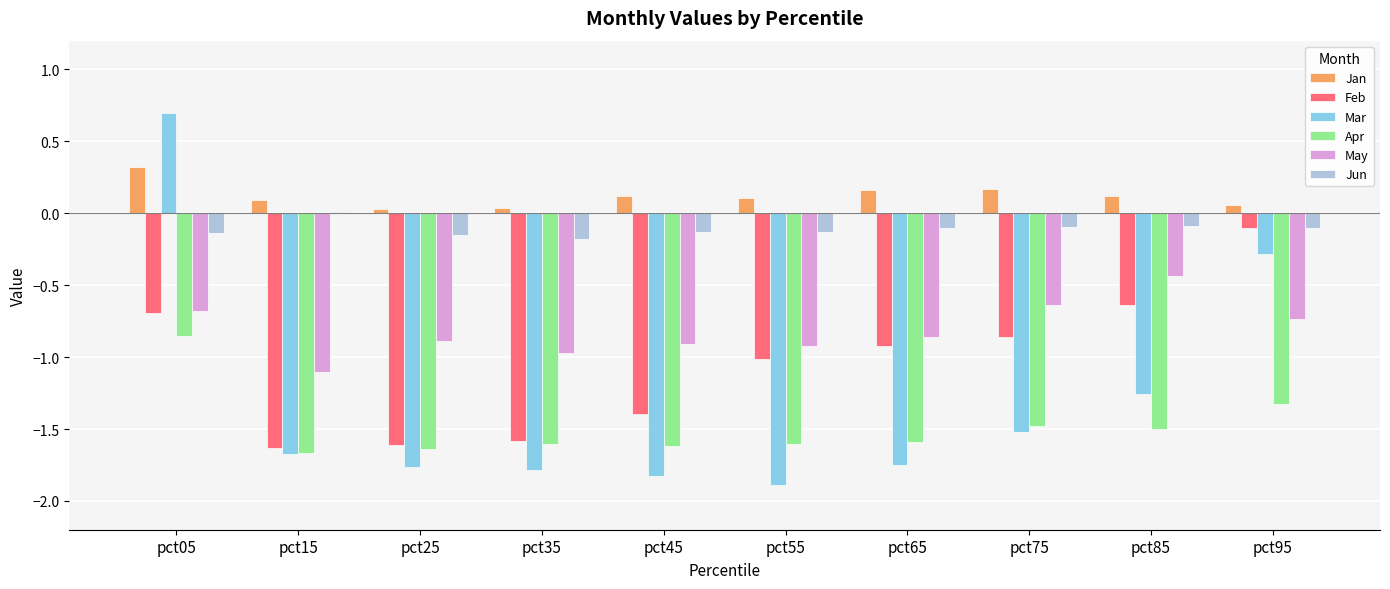

The May series shows -1.1 at pct15. True or false?

True